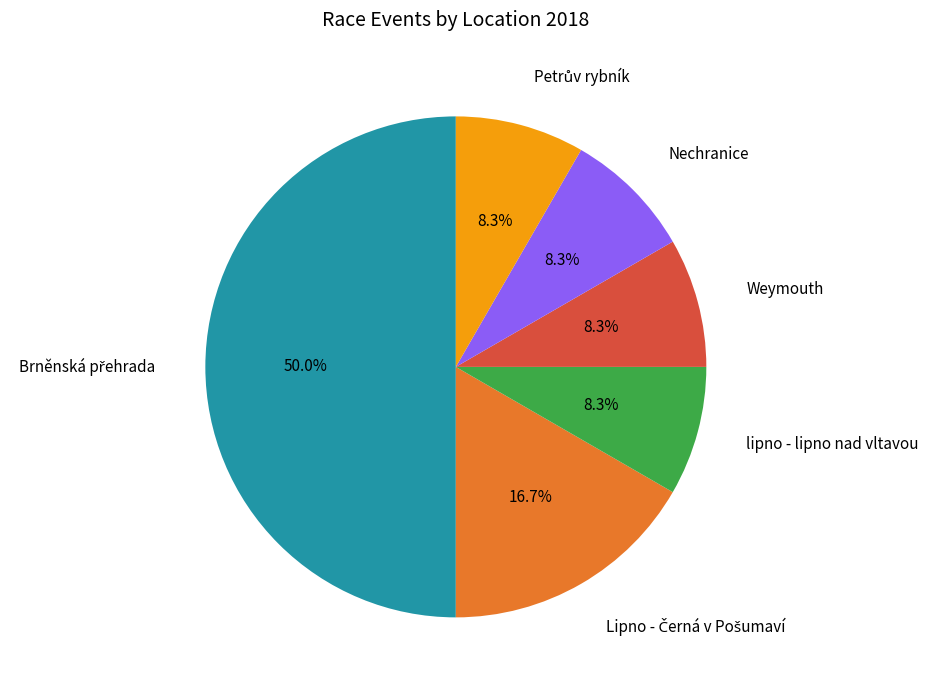

Do Nechranice and Weymouth together represent more than half of the pie?

No